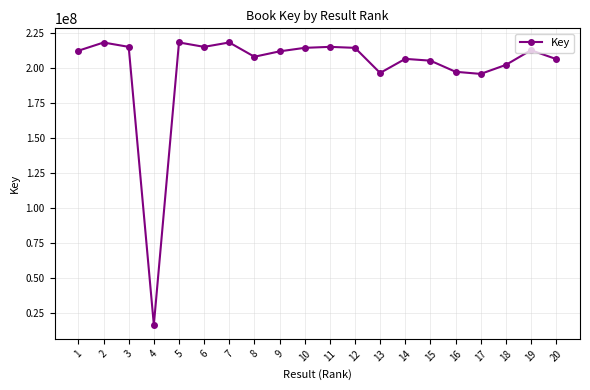

True or false: there are more than 1 points higher than both neighbors.

True